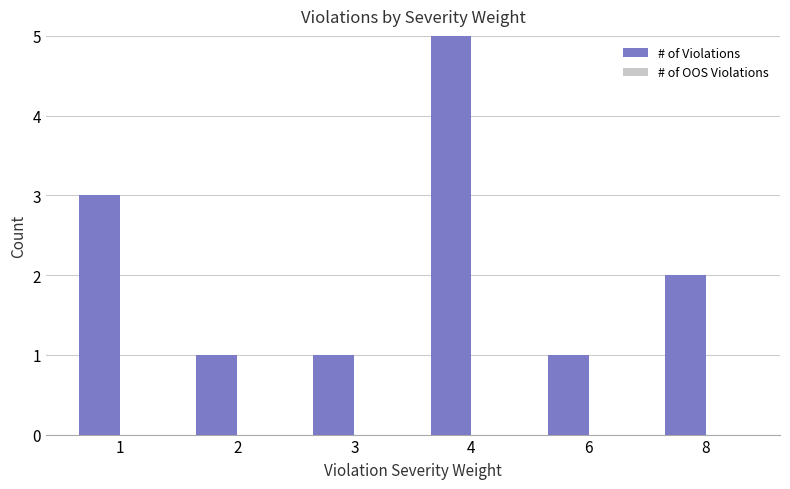

How many # of Violations values are between 1 and 3?

5